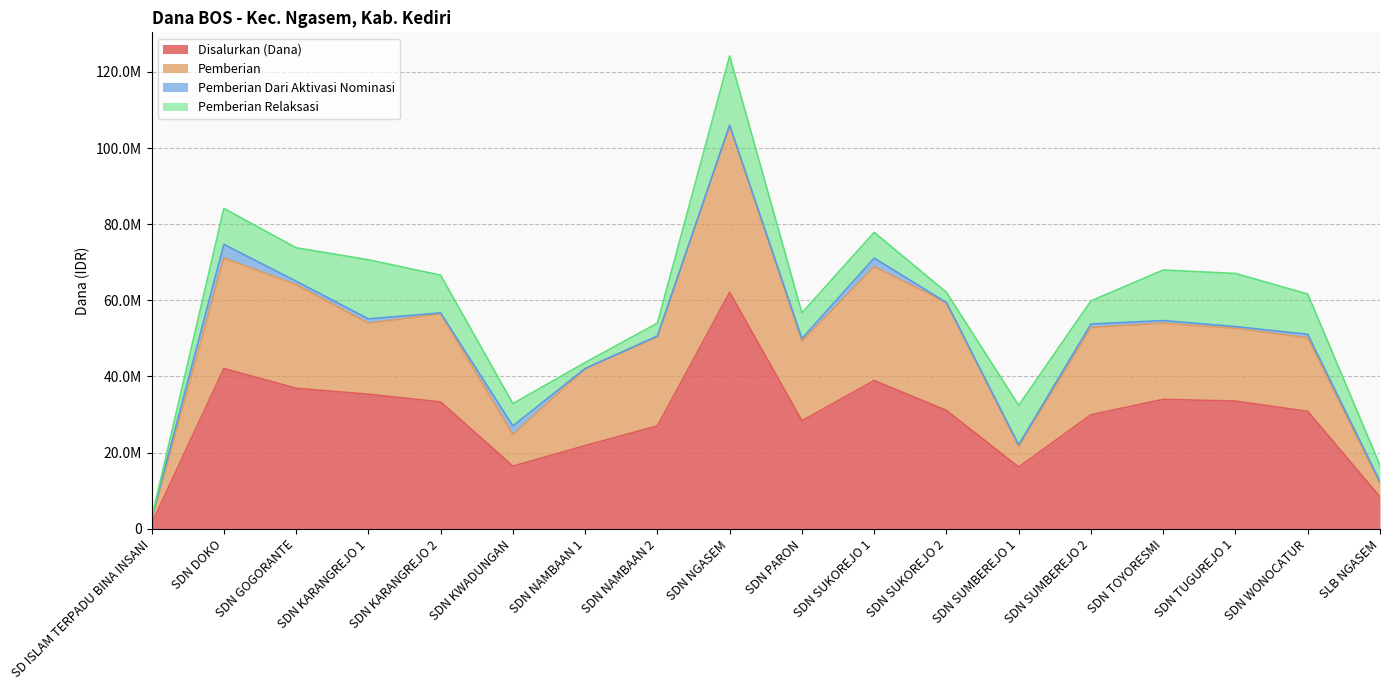

The Disalurkan (Dana) series shows 62100000 at SDN NGASEM. True or false?

True